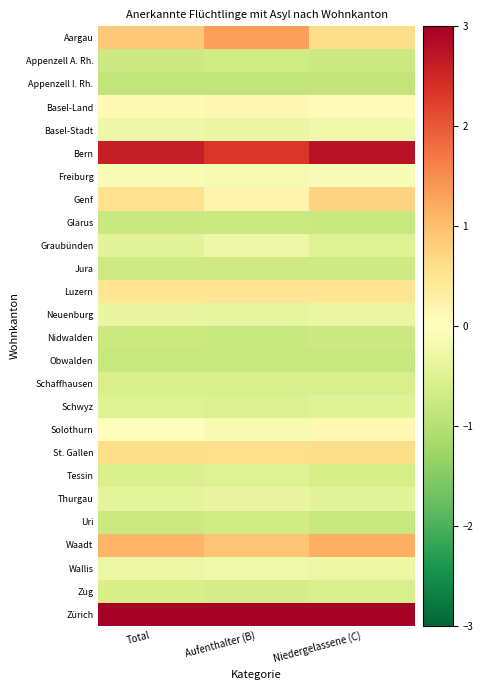

What is the difference between the highest and lowest values at Niedergelassene (C)?

3.9